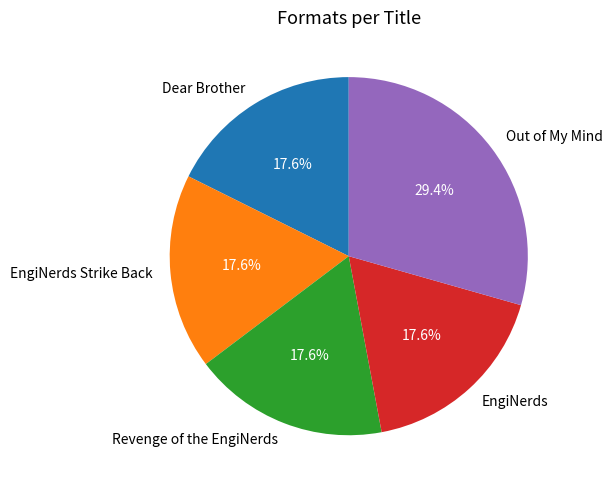

What percentage is the Revenge of the EngiNerds slice, to the nearest percent?

18%